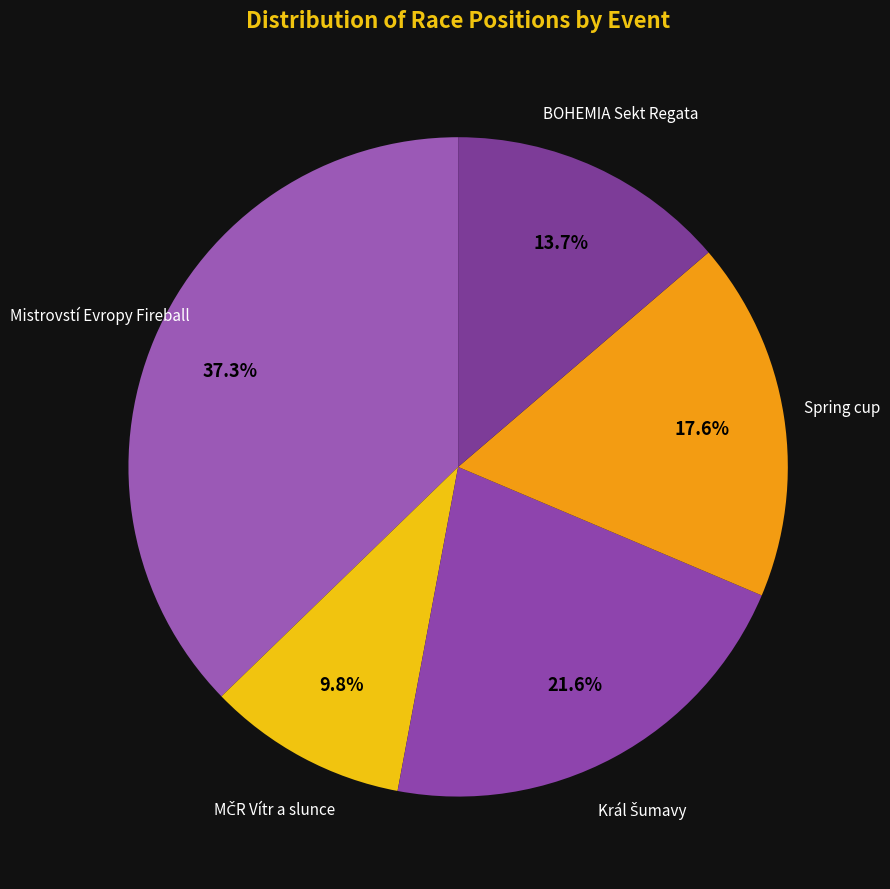

What portion of the pie excludes Spring cup?

82.4%